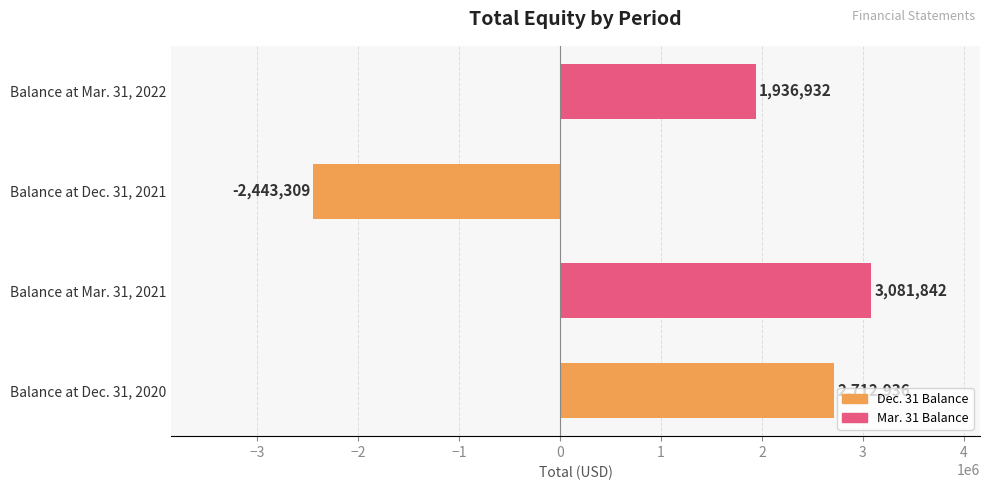

Is it true that the value at Balance at Mar. 31, 2022 is 1005486?

False